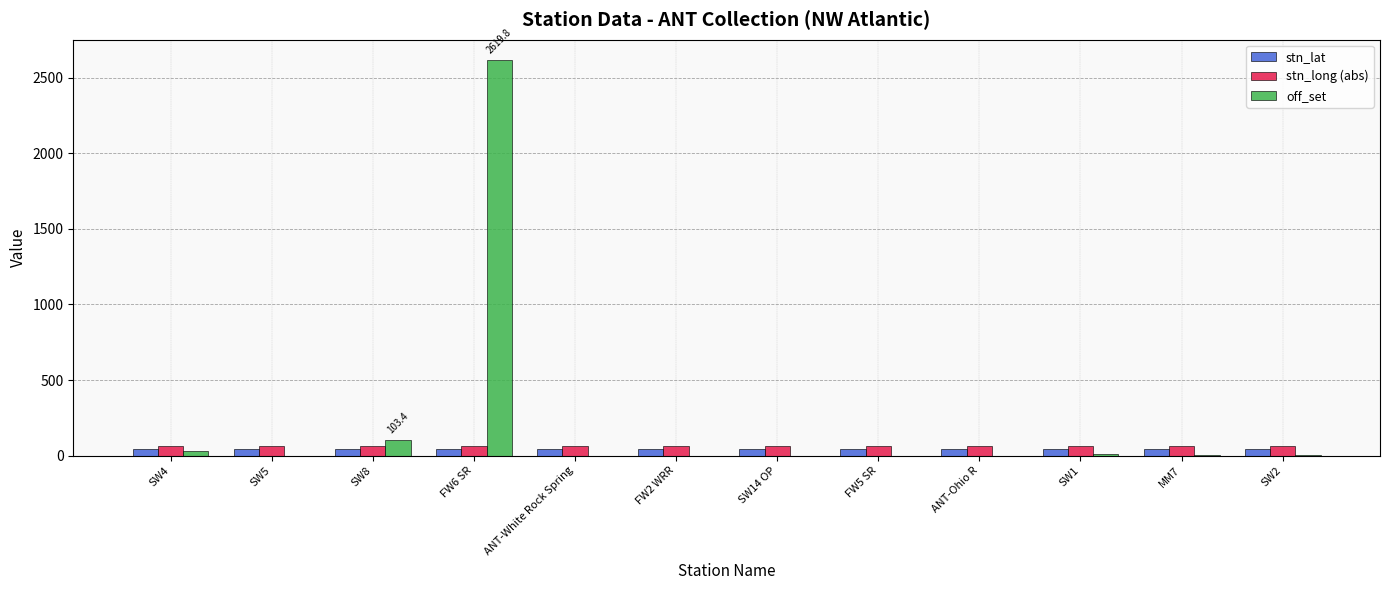

What are all the series names shown in the legend?

stn_lat, stn_long (abs), off_set